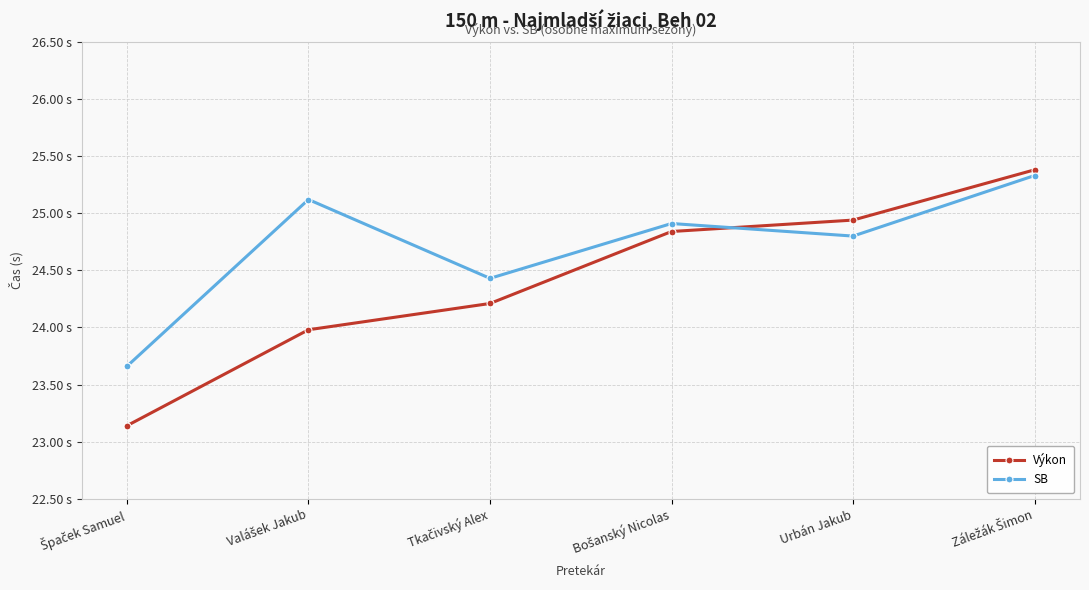

Between which two adjacent categories do Výkon and SB first intersect?

Bošanský Nicolas and Urbán Jakub